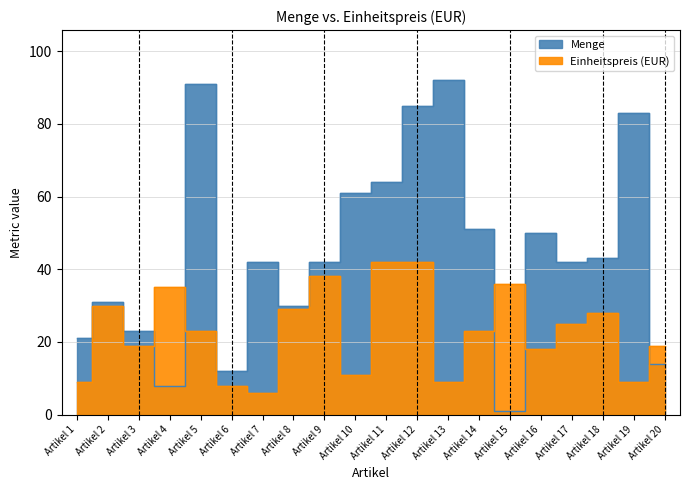

Which has a higher value, Artikel 1 or Artikel 6?

Artikel 1